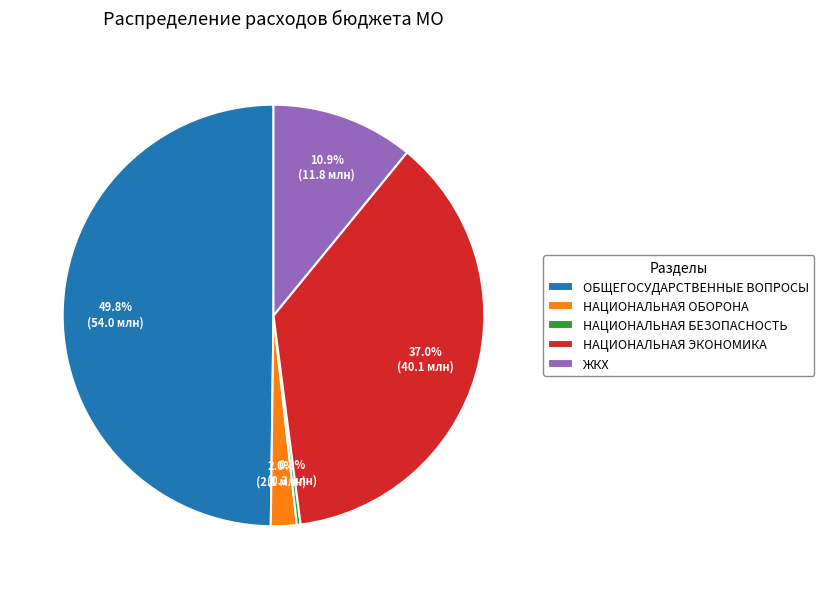

What percentage is the НАЦИОНАЛЬНАЯ ЭКОНОМИКА slice, to the nearest percent?

37%